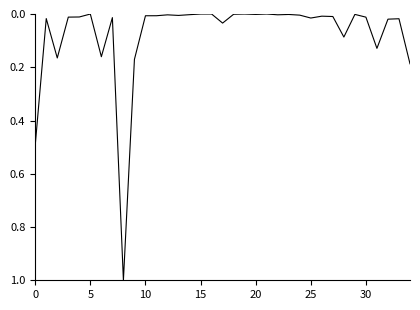

What is the greatest value displayed?

1.0